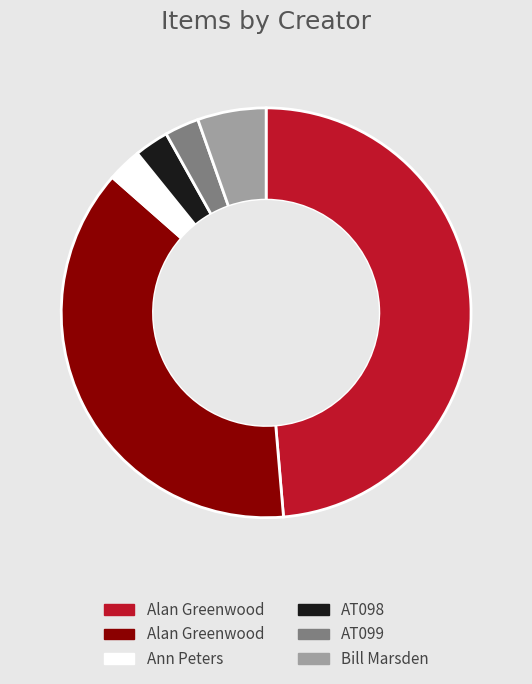

Does any single category account for the majority?

No